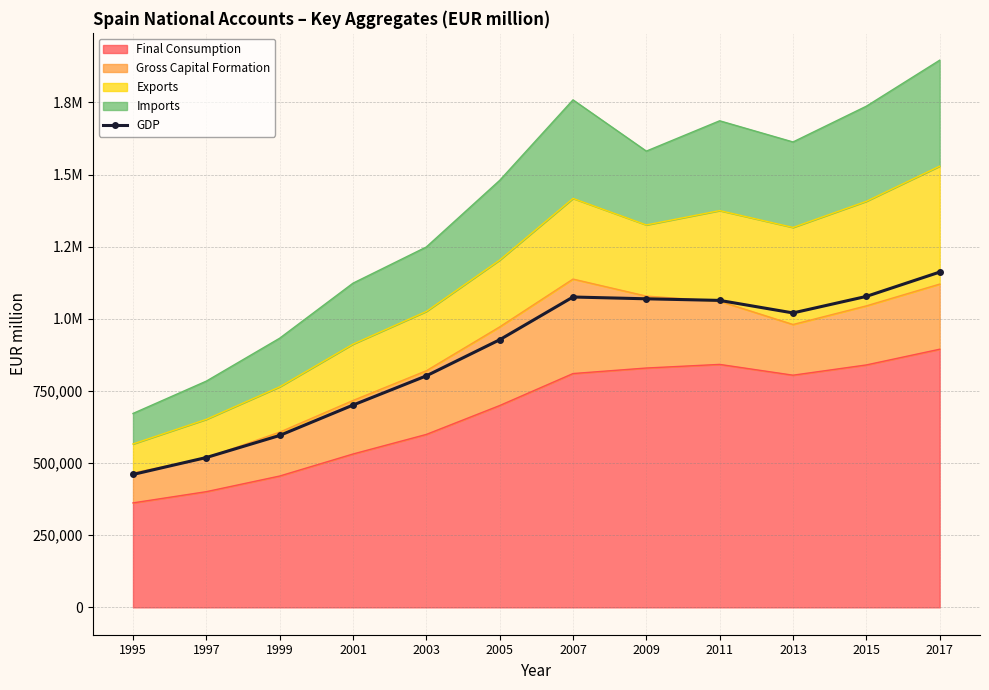

Where is the first local maximum?

2007